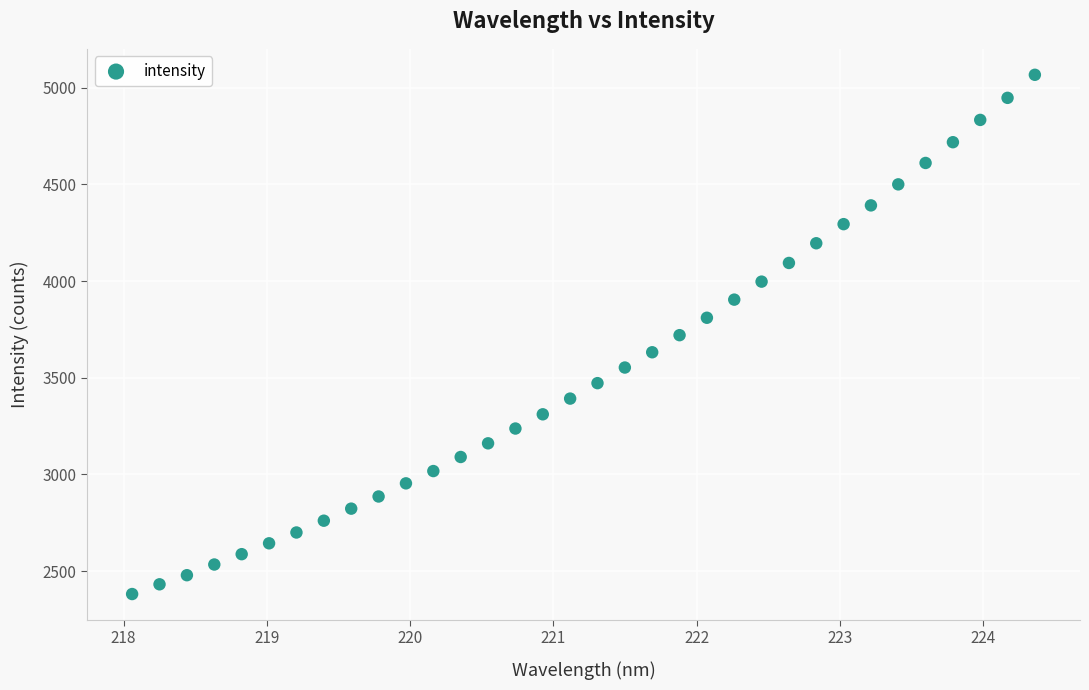

What is the range of Y values (max minus min)?

2686.2